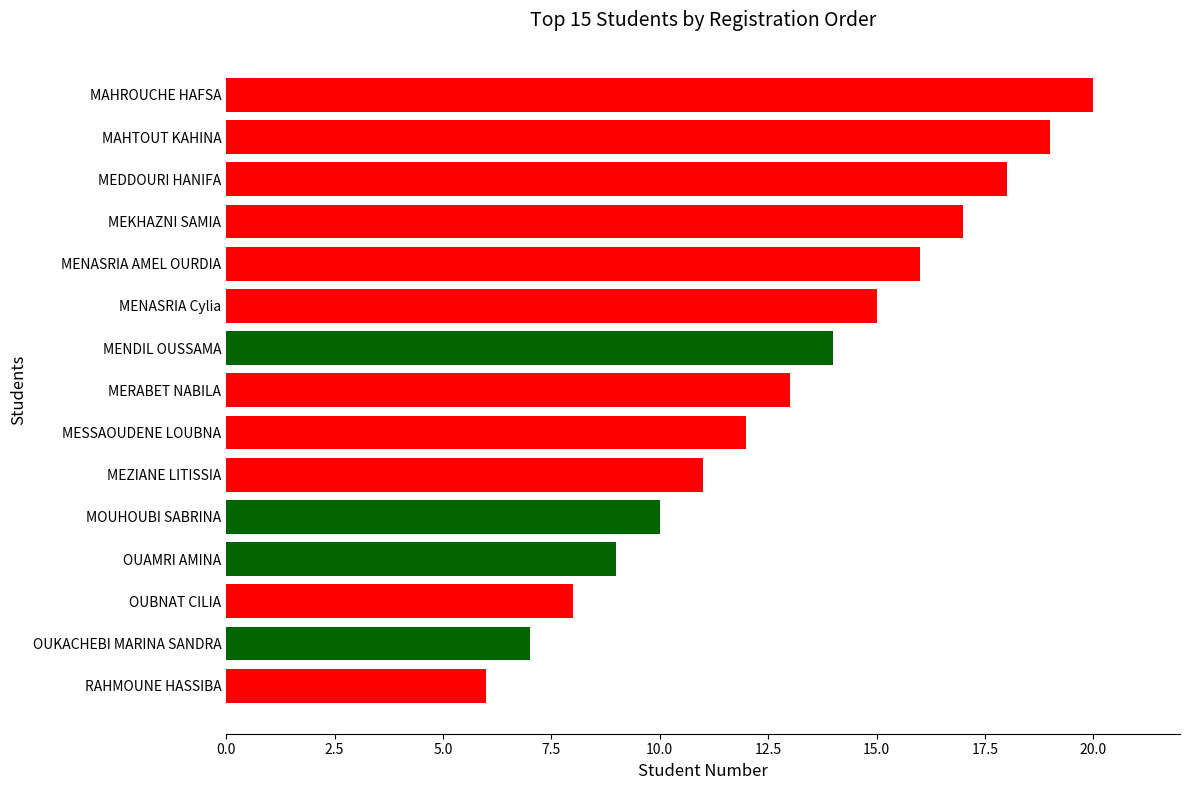

The chart shows a value of 4 at MEDDOURI HANIFA. True or false?

False